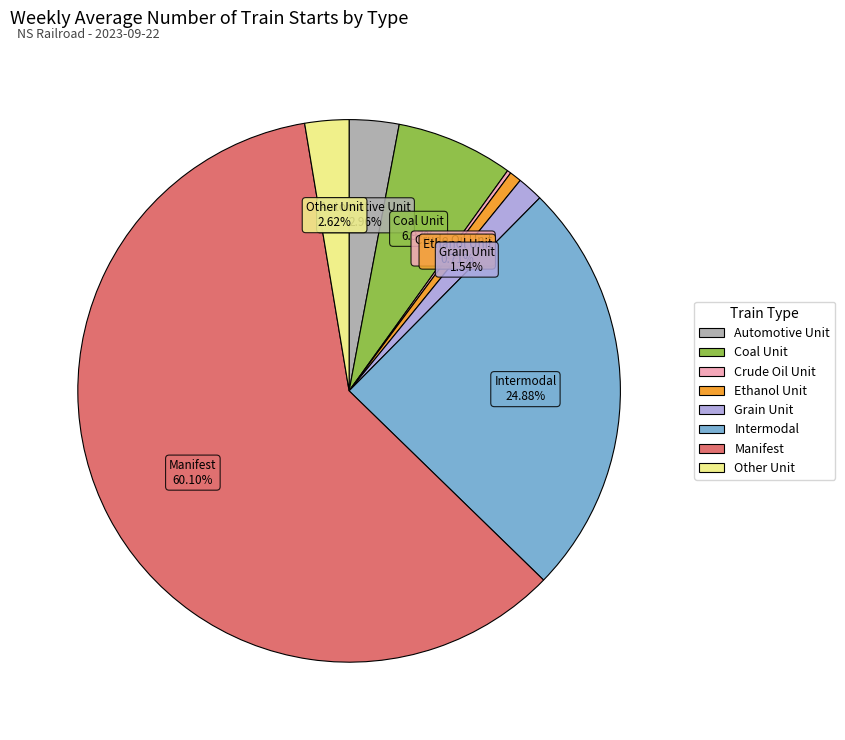

Do Intermodal and Manifest together represent more than half of the pie?

Yes